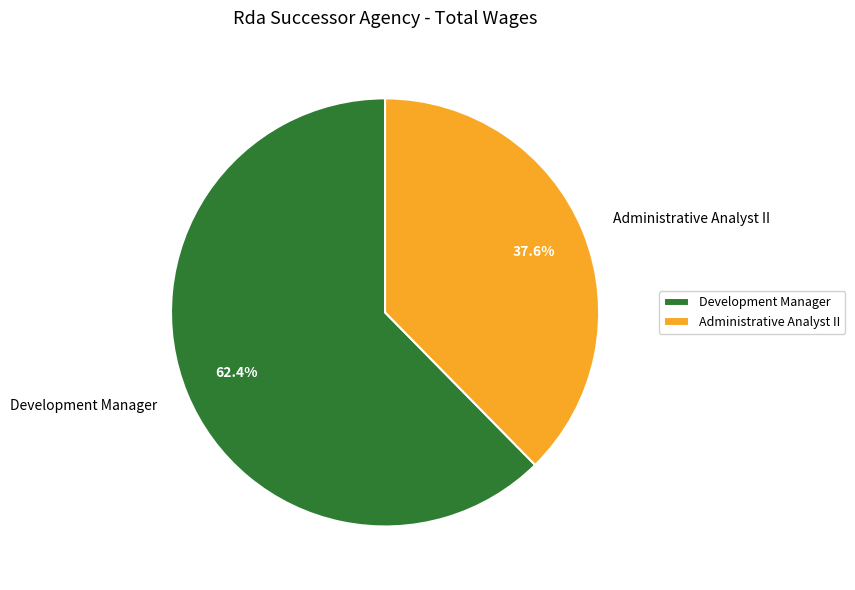

Combined, do Development Manager and Administrative Analyst II account for over 50%?

Yes